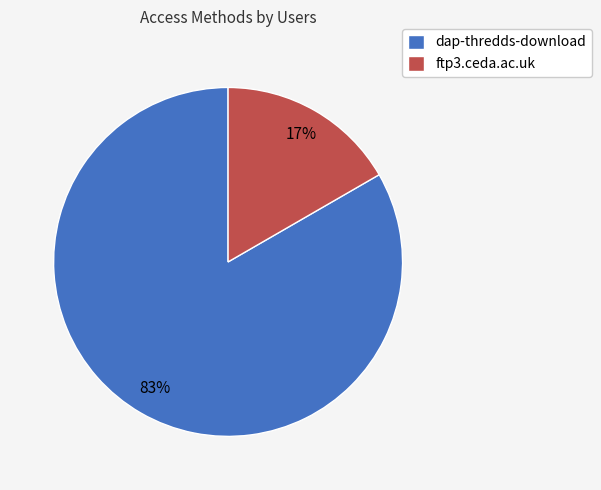

True or false: ftp3.ceda.ac.uk accounts for 17% of the total.

True